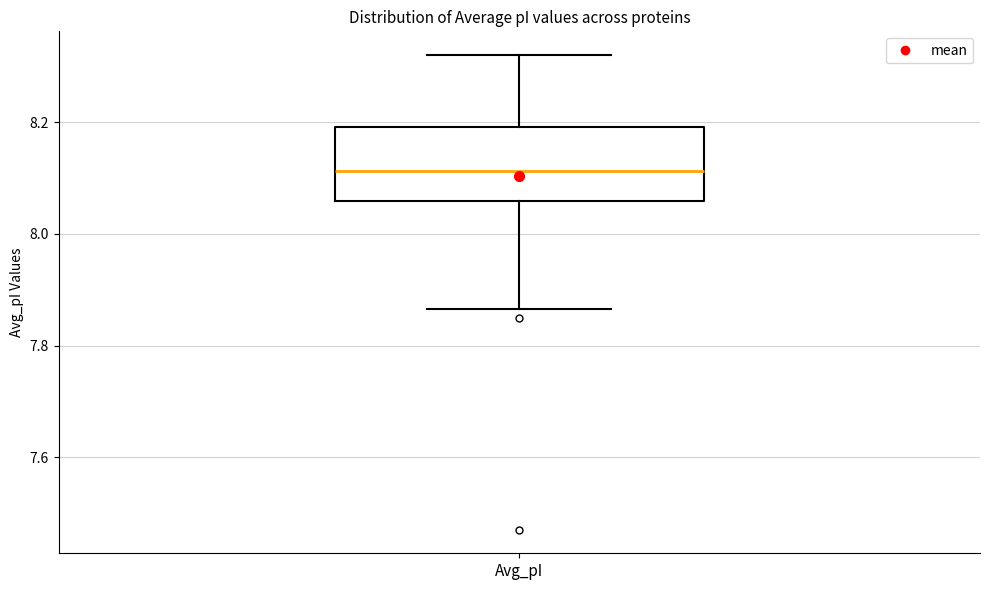

Read this box plot against the y-axis: the position of the median line, the range covered by the box, and the ends of both whiskers. The values are not printed on the chart, so give them approximately, as read against the axis.

median 8.12, box 8.06 to 8.20, whiskers 7.86 to 8.32